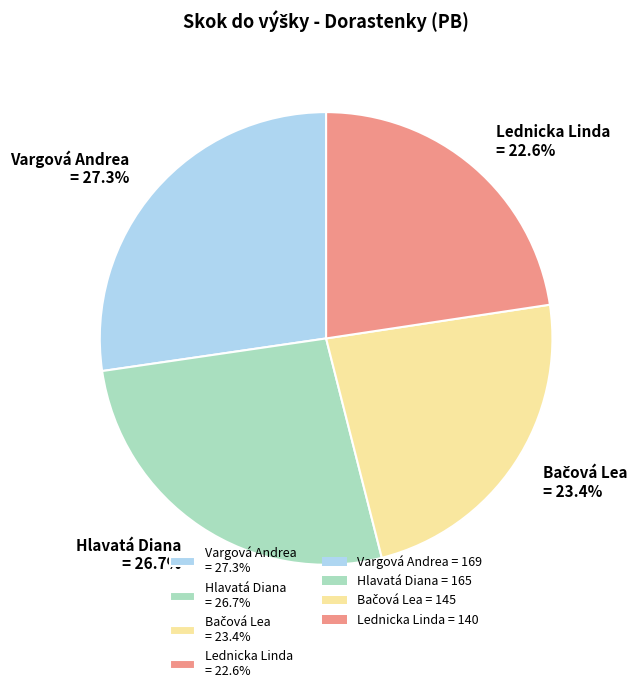

Is the sum of Vargová Andrea = 27.3% and Lednicka Linda = 22.6% greater than half?

No